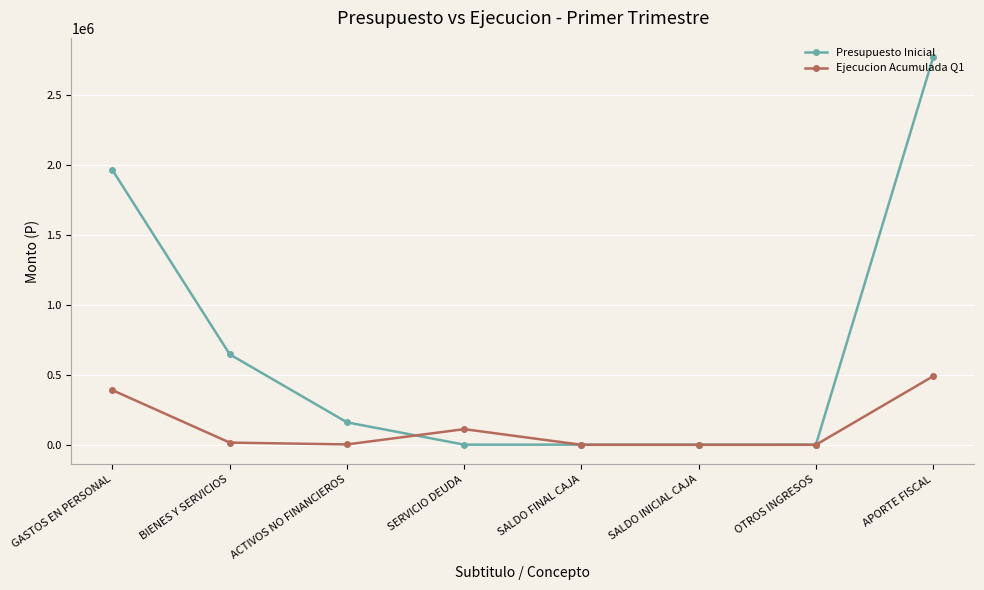

How many times do Presupuesto Inicial and Ejecucion Acumulada Q1 cross each other?

2